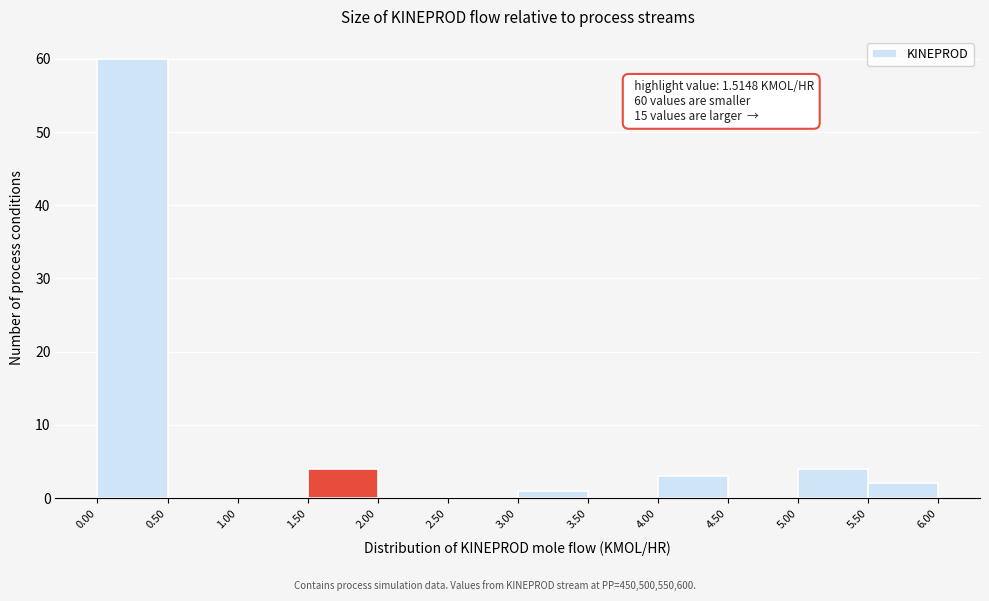

Which range on the x-axis has the tallest bar?

0.00 to 0.50